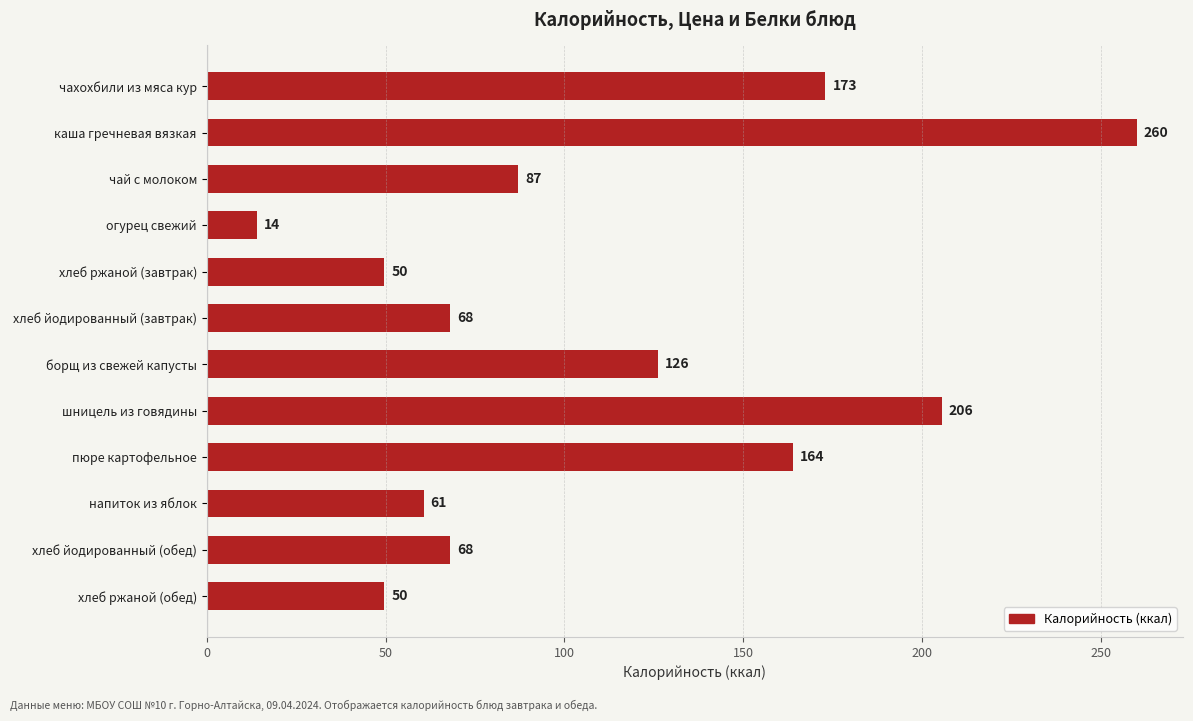

How many values are below 87?

6